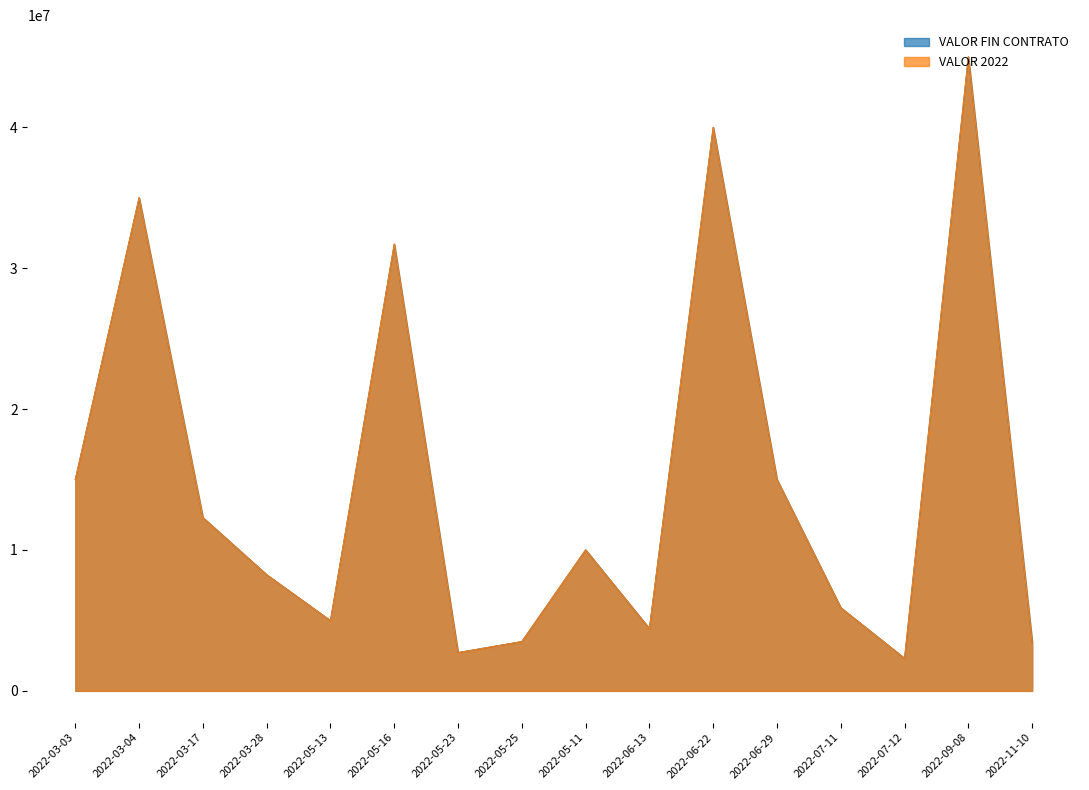

How many interior local valleys does the VALOR FIN CONTRATO series have?

4